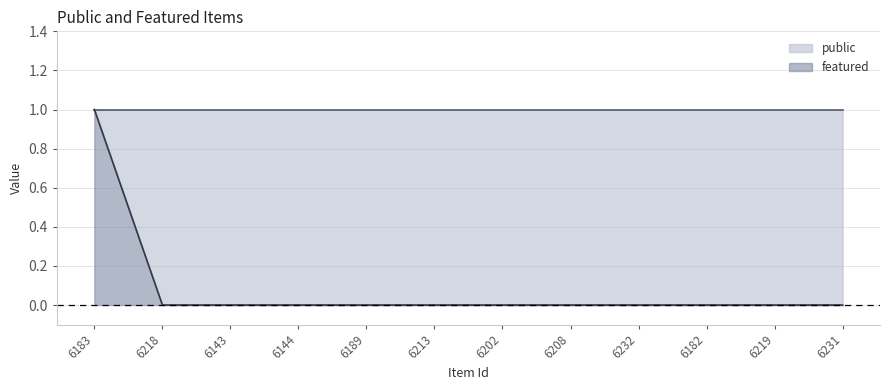

What is the maximum value shown in the chart?

1